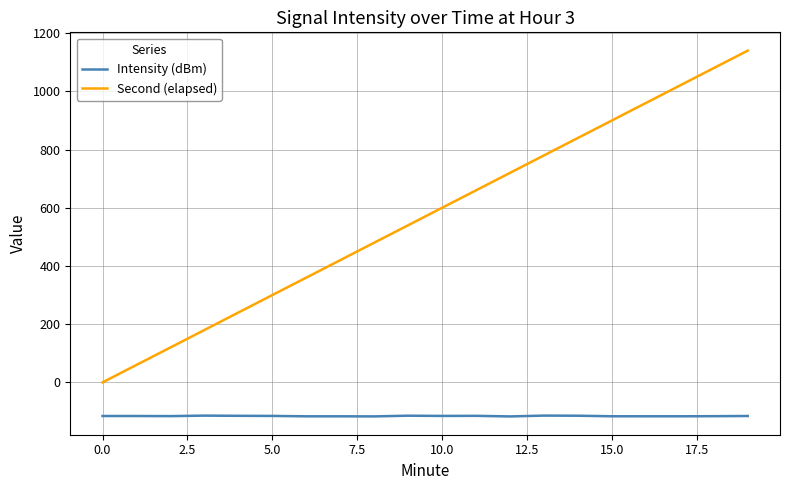

What is the minimum value shown in the chart?

-117.0